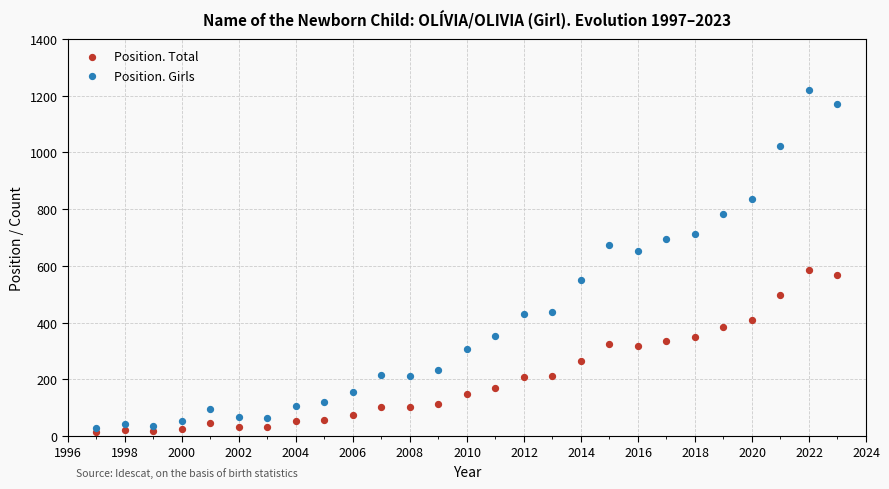

What is the X range (max minus min) for the scatter plot?

26